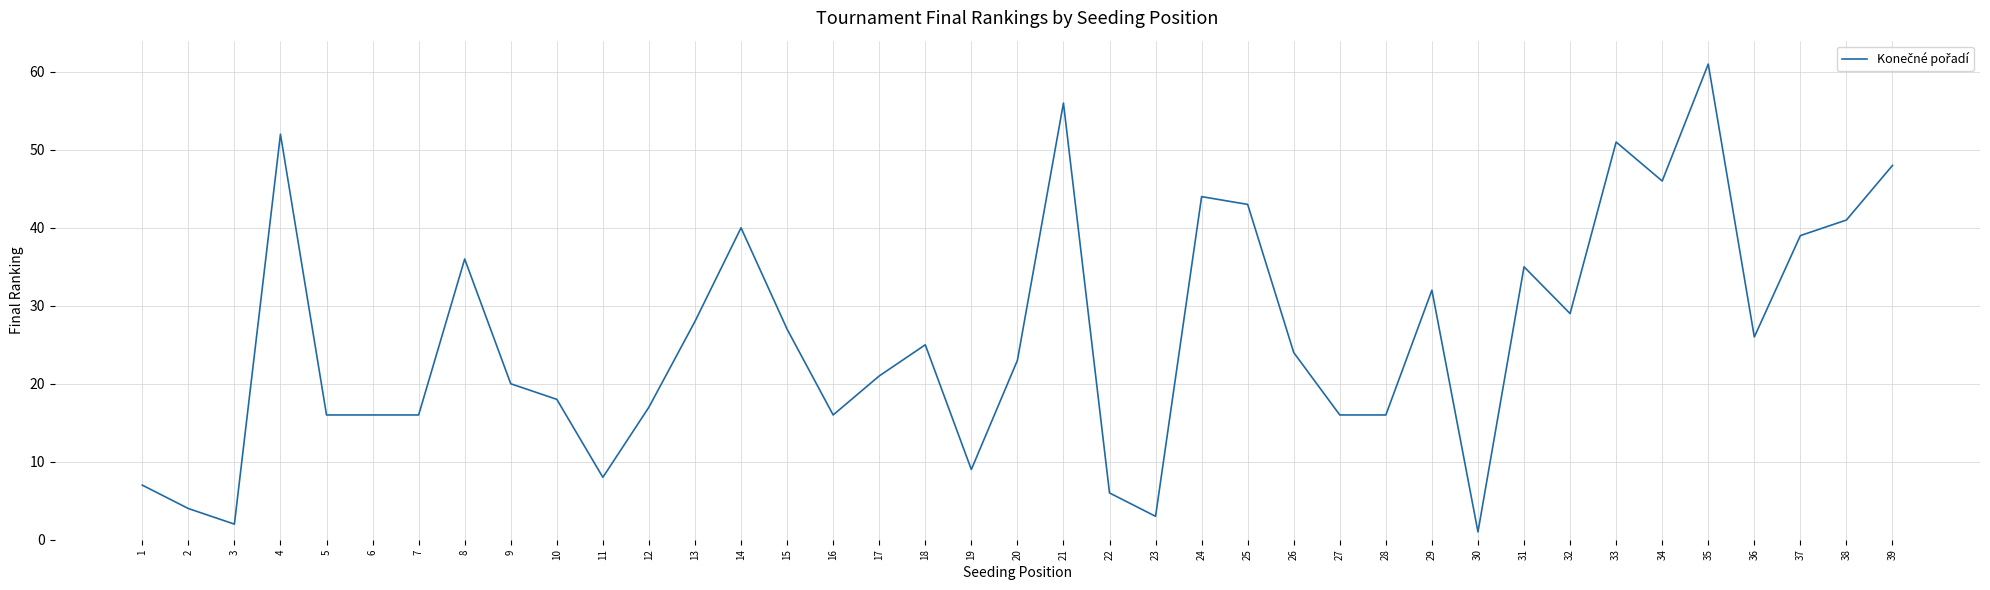

The chart shows a value of 5 at 9. True or false?

False